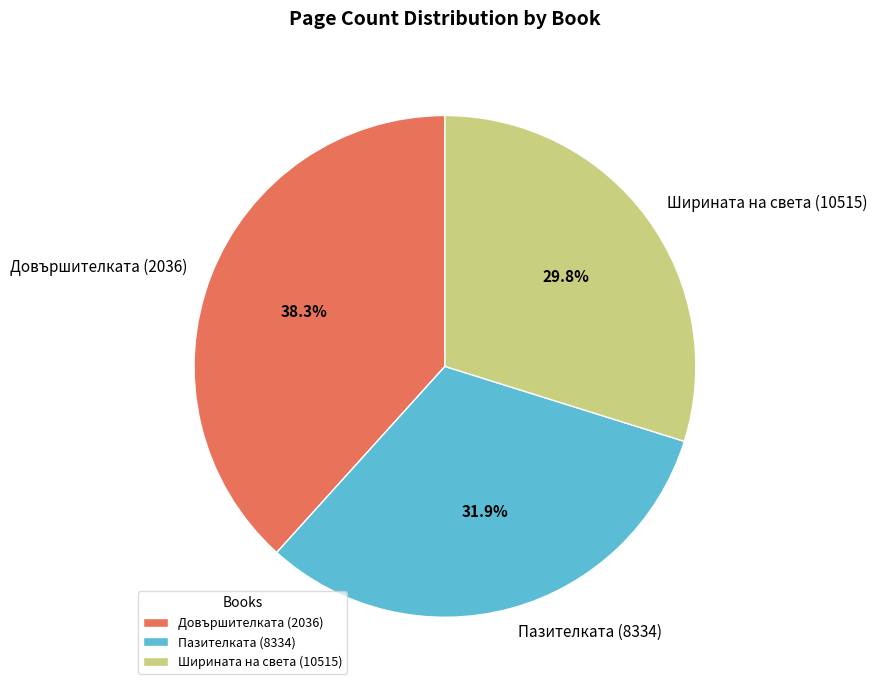

What percentage is the Ширината на света (10515) slice, to the nearest percent?

30%